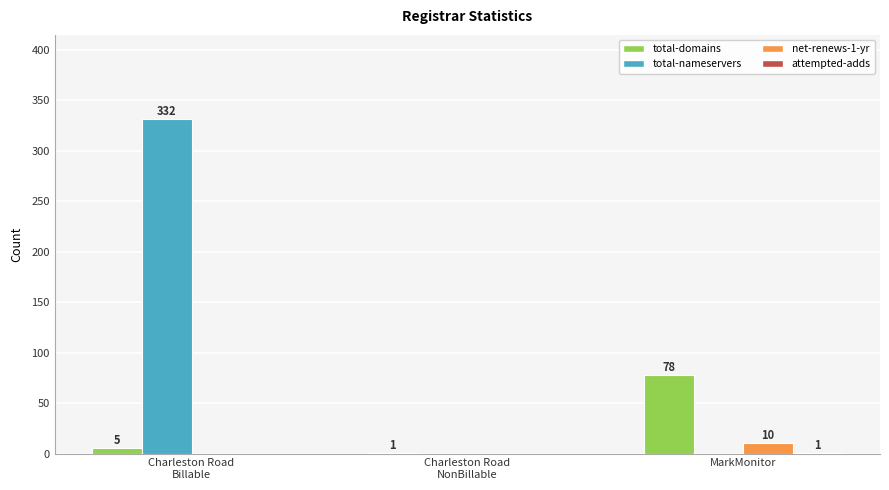

Which series has the largest total across all categories?

total-nameservers